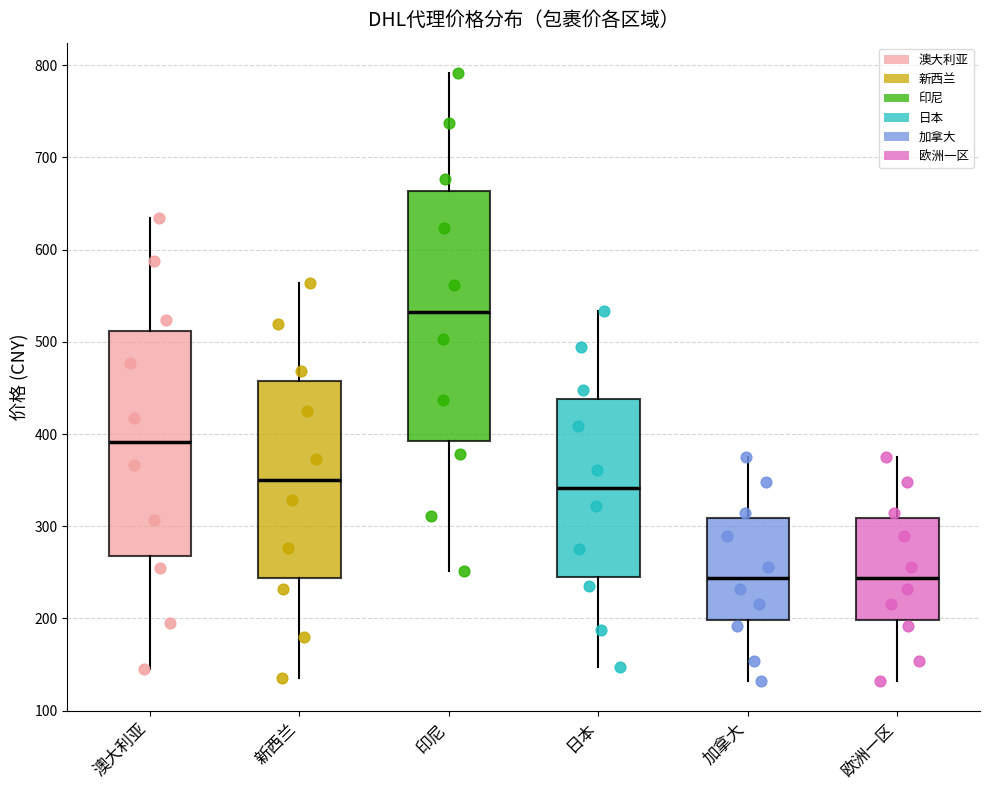

Which box is the tallest, from its lower edge to its upper edge?

印尼